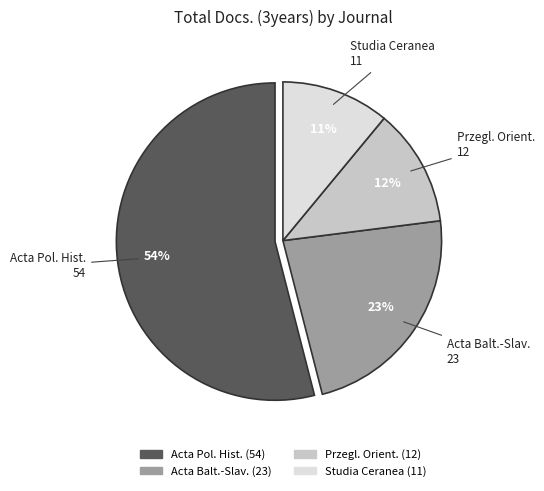

Is there a majority slice in this chart?

Yes